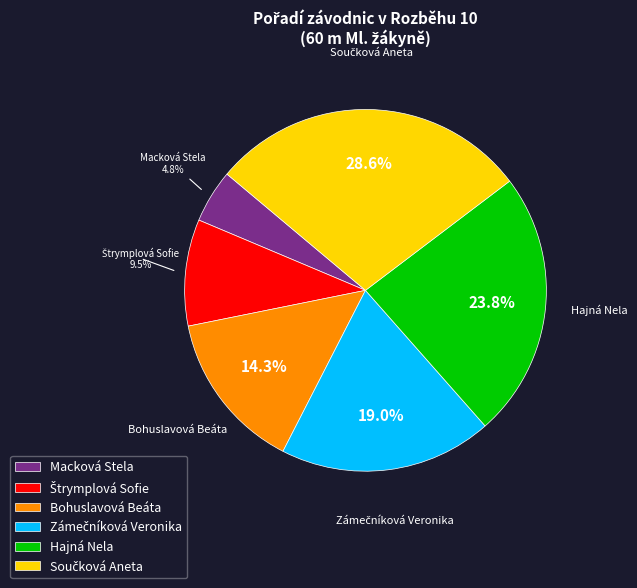

What is the smallest slice in the pie chart?

Macková Stela